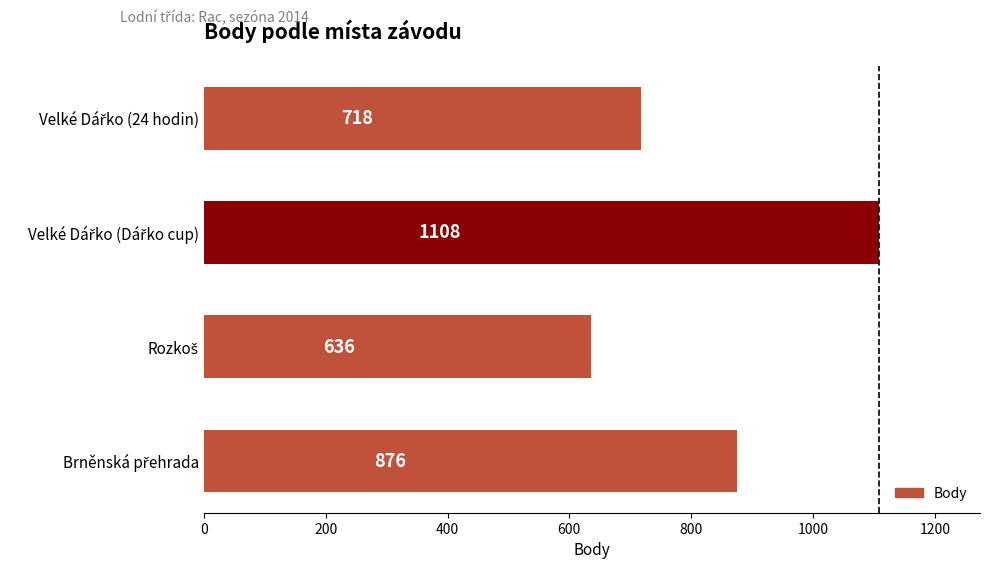

What is the sum of all values?

3338